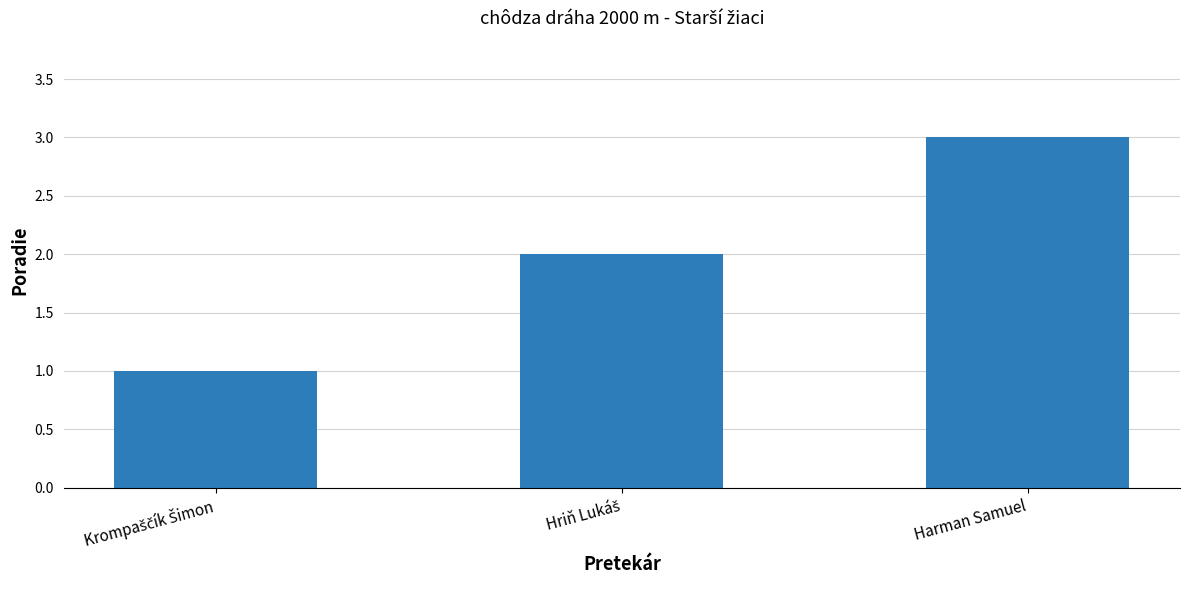

What is the sum of all values?

6